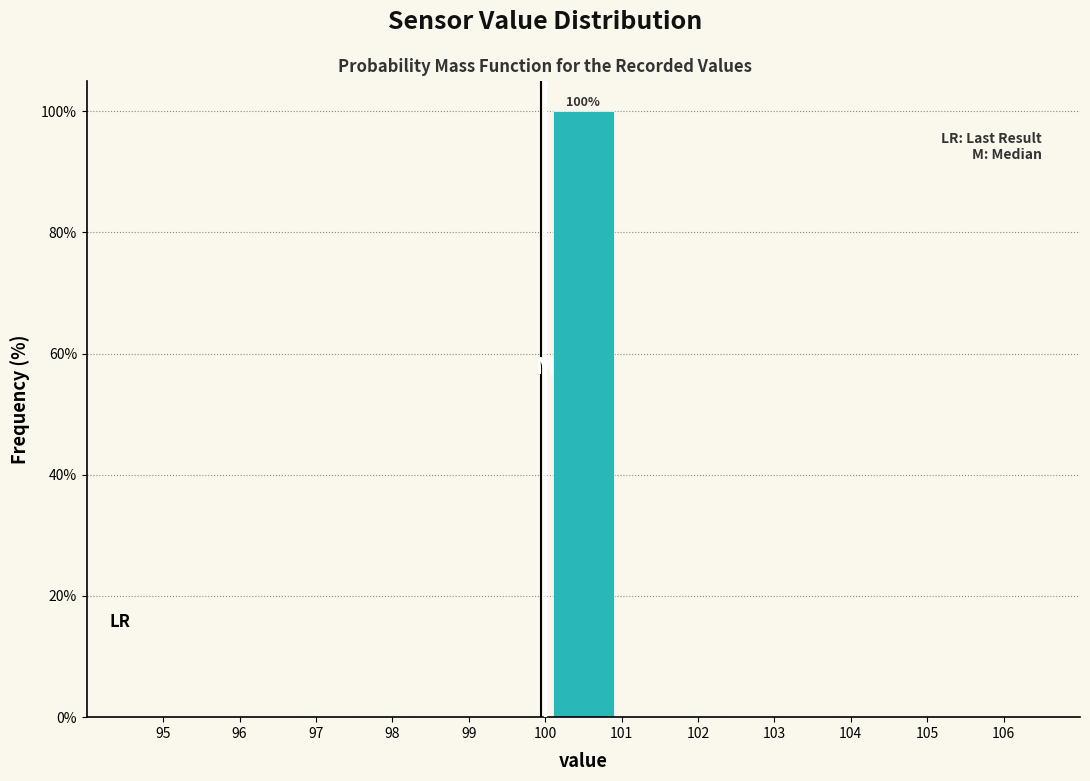

Which range on the x-axis has the tallest bar?

100 to 101